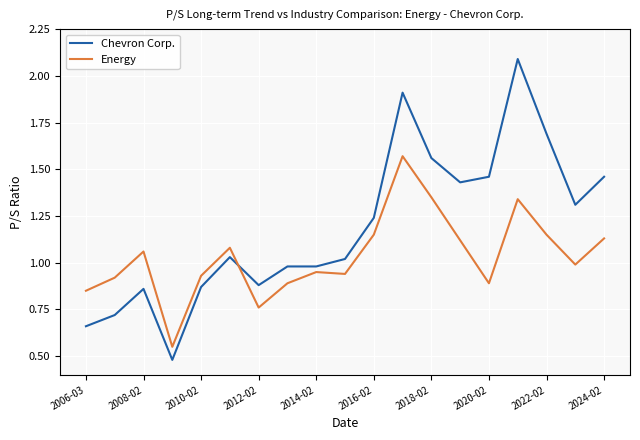

What is the maximum value shown in the chart?

2.1